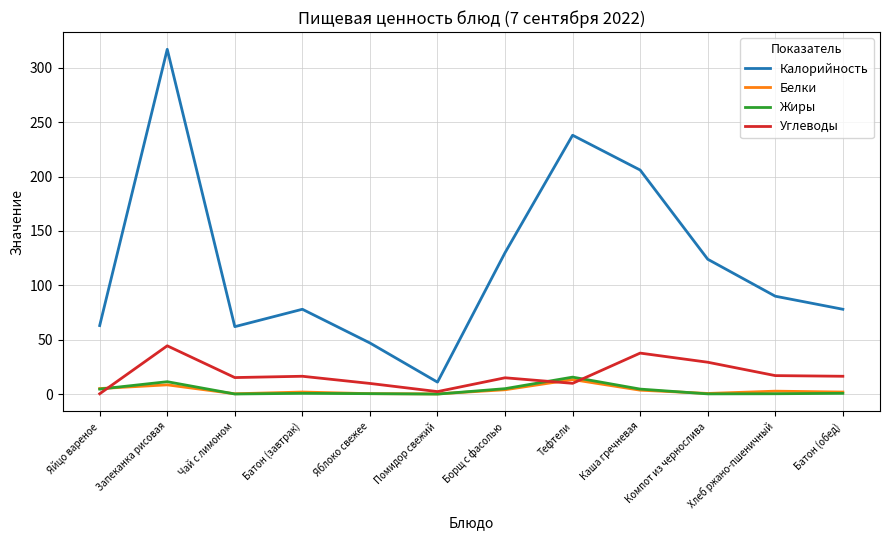

True or false: Белки and Калорийность intersect in this chart.

False